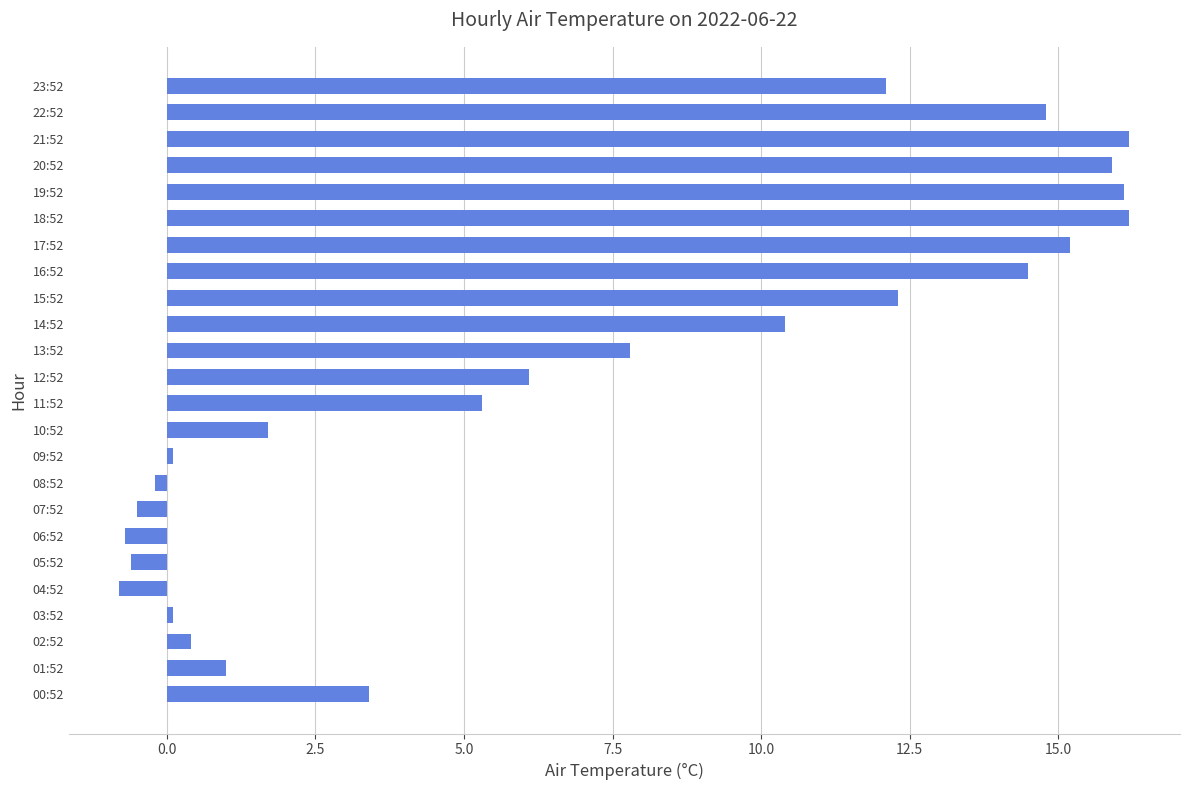

What is the smallest value displayed?

-0.8